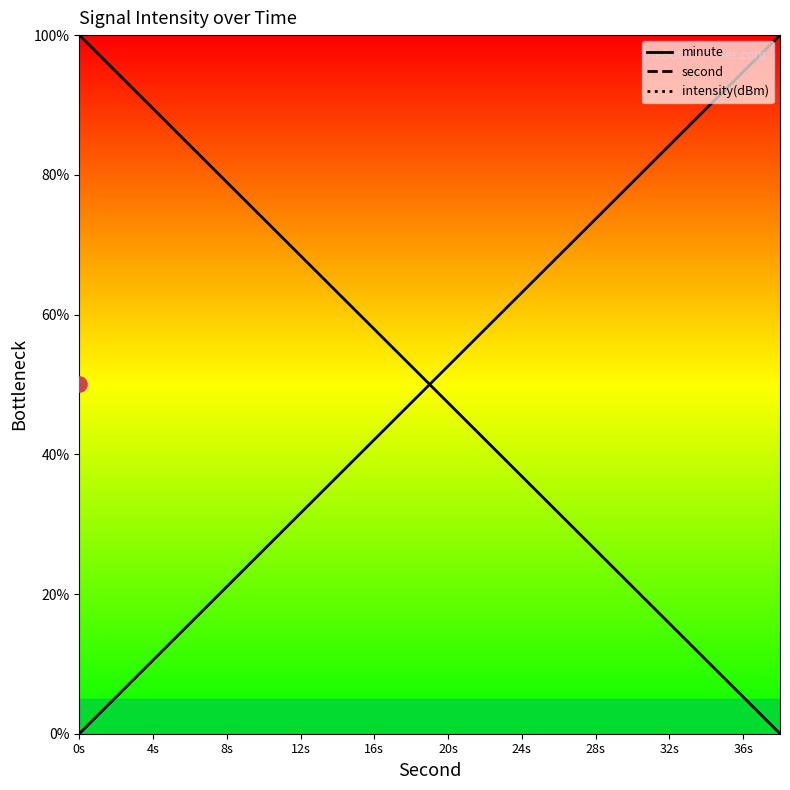

At which category is the sum across all series the highest?

0s